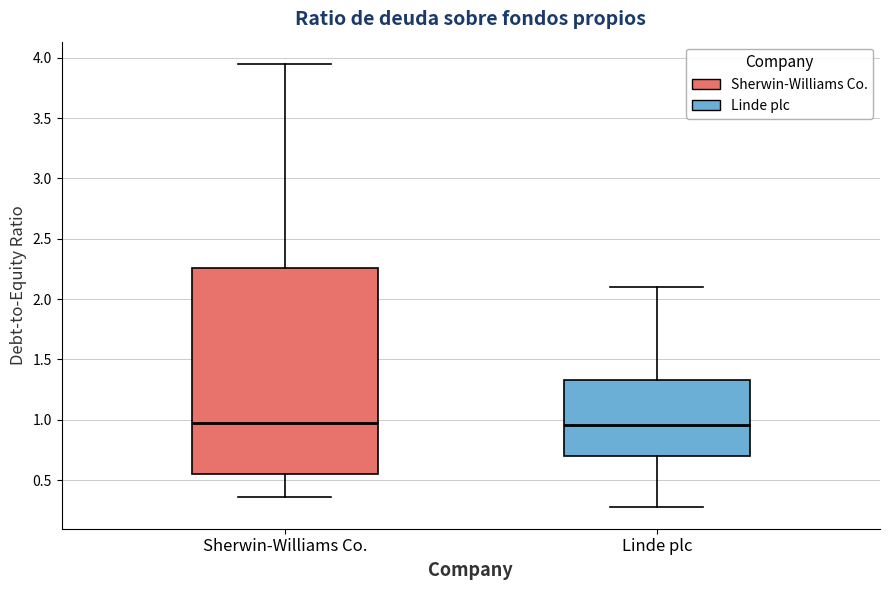

Where does the upper whisker of the box for Linde plc end on the y-axis? The values are not printed on the chart, so give them approximately, as read against the axis.

2.10